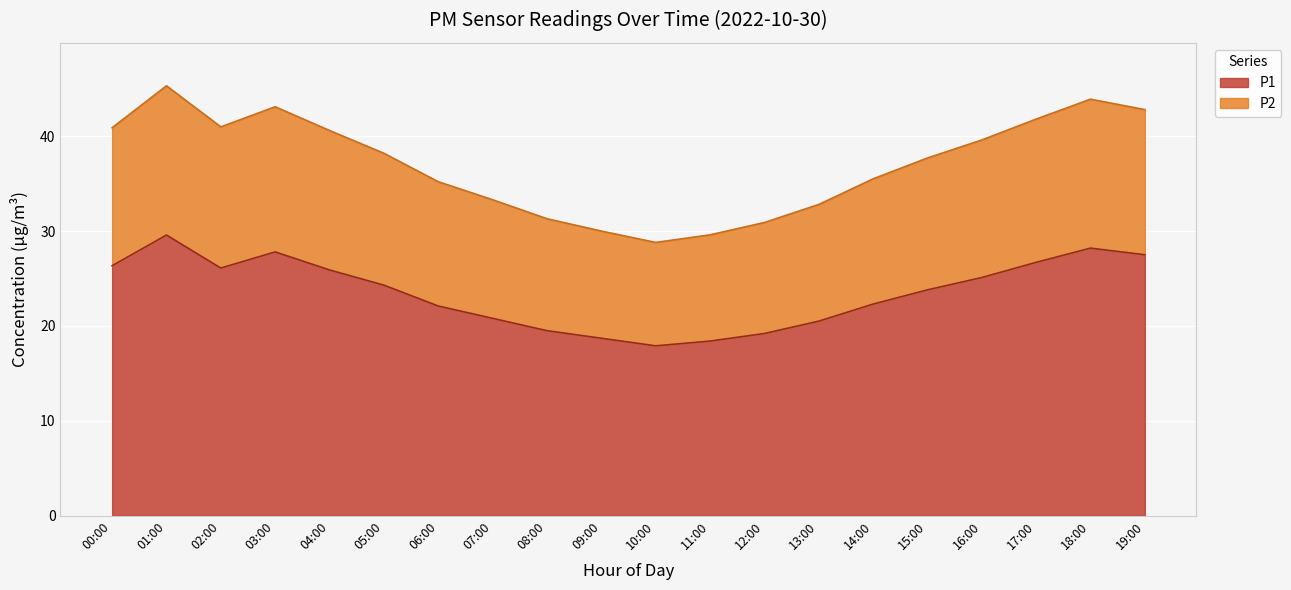

The P2 series shows 30.9 at 12:00. True or false?

True